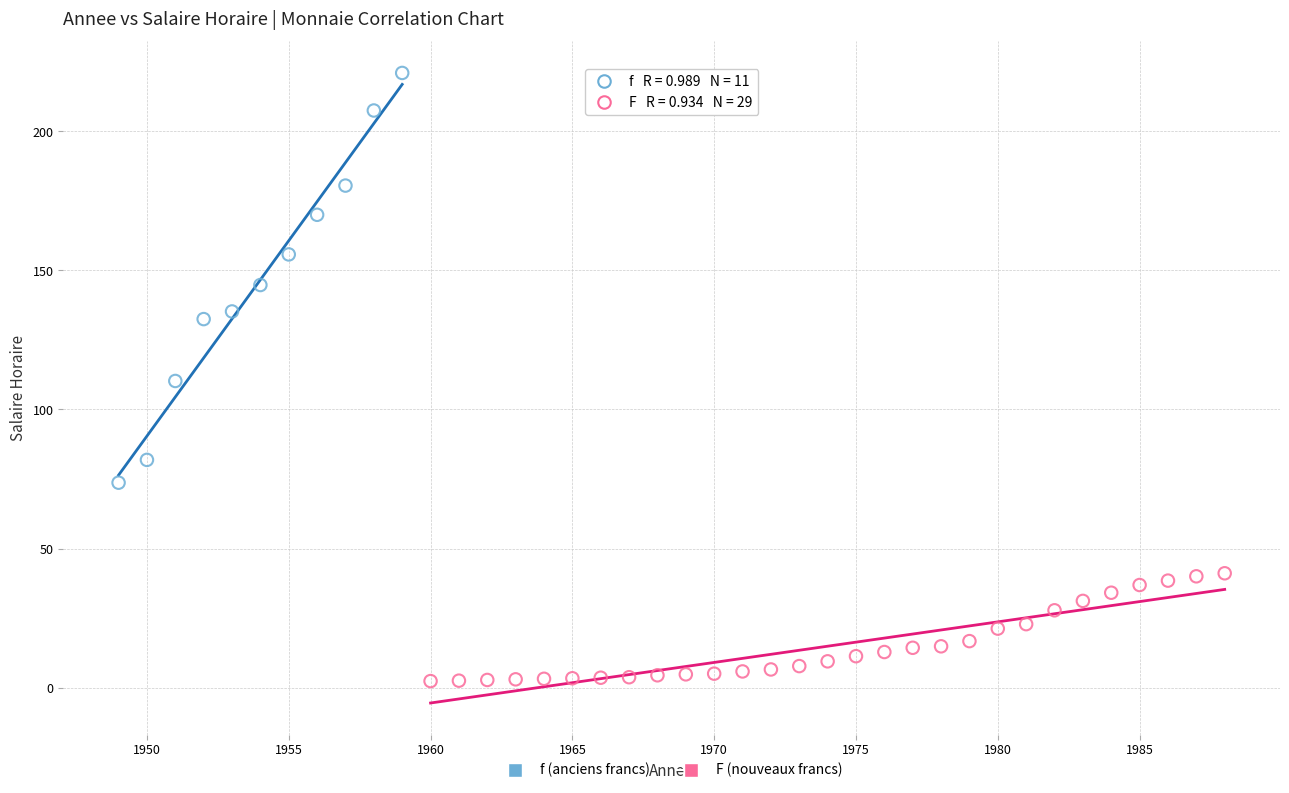

Which series contains the lowest Y value?

F (nouveaux francs)